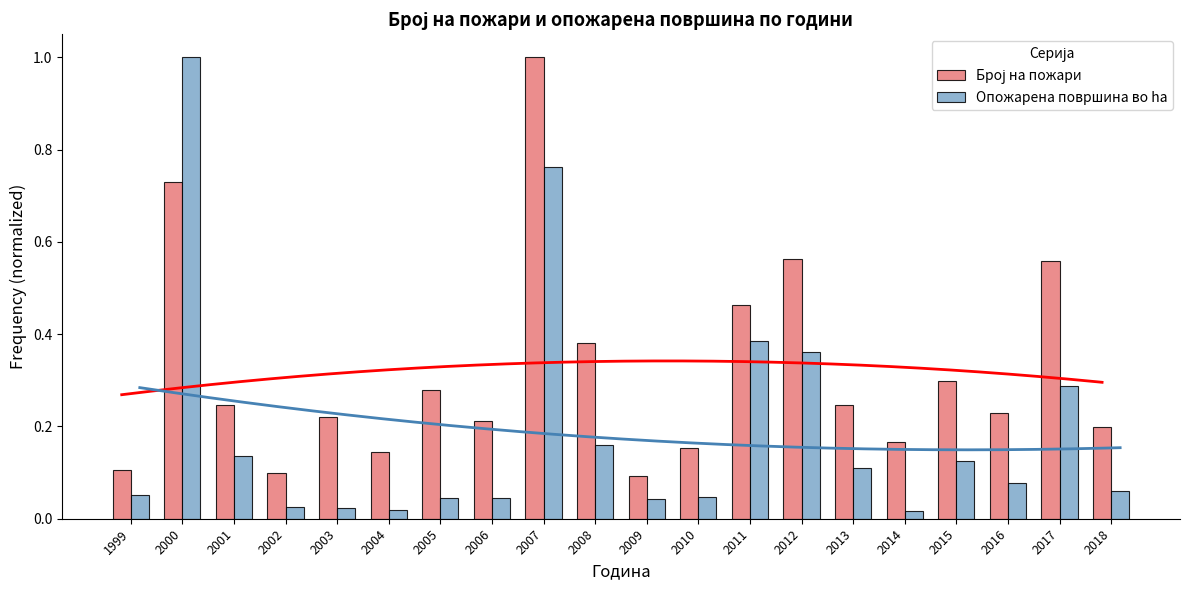

Reading right to left, list all the values displayed in this chart.

Број на пожари: 2018=0.2	2017=0.6	2016=0.2	2015=0.3	2014=0.2	2013=0.2	2012=0.6	2011=0.5	2010=0.2	2009=0.1	2008=0.4	2007=1.0	2006=0.2	2005=0.3	2004=0.1	2003=0.2	2002=0.1	2001=0.2	2000=0.7	1999=0.1
Опожарена површина во ha: 2018=0.1	2017=0.3	2016=0.1	2015=0.1	2014=0.0	2013=0.1	2012=0.4	2011=0.4	2010=0.0	2009=0.0	2008=0.2	2007=0.8	2006=0.0	2005=0.0	2004=0.0	2003=0.0	2002=0.0	2001=0.1	2000=1.0	1999=0.1